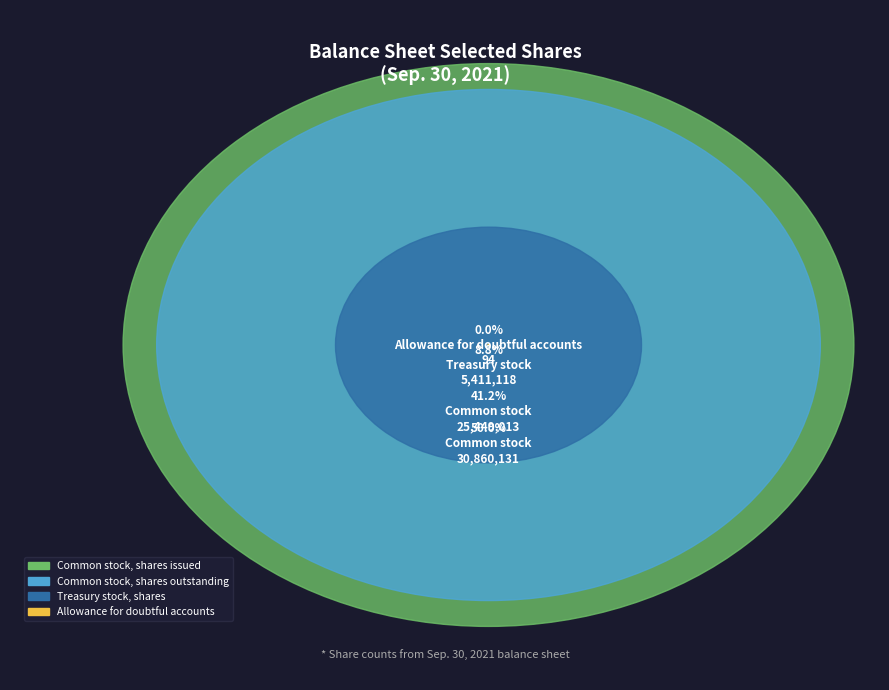

What is the smallest slice in the pie chart?

Allowance for doubtful accounts